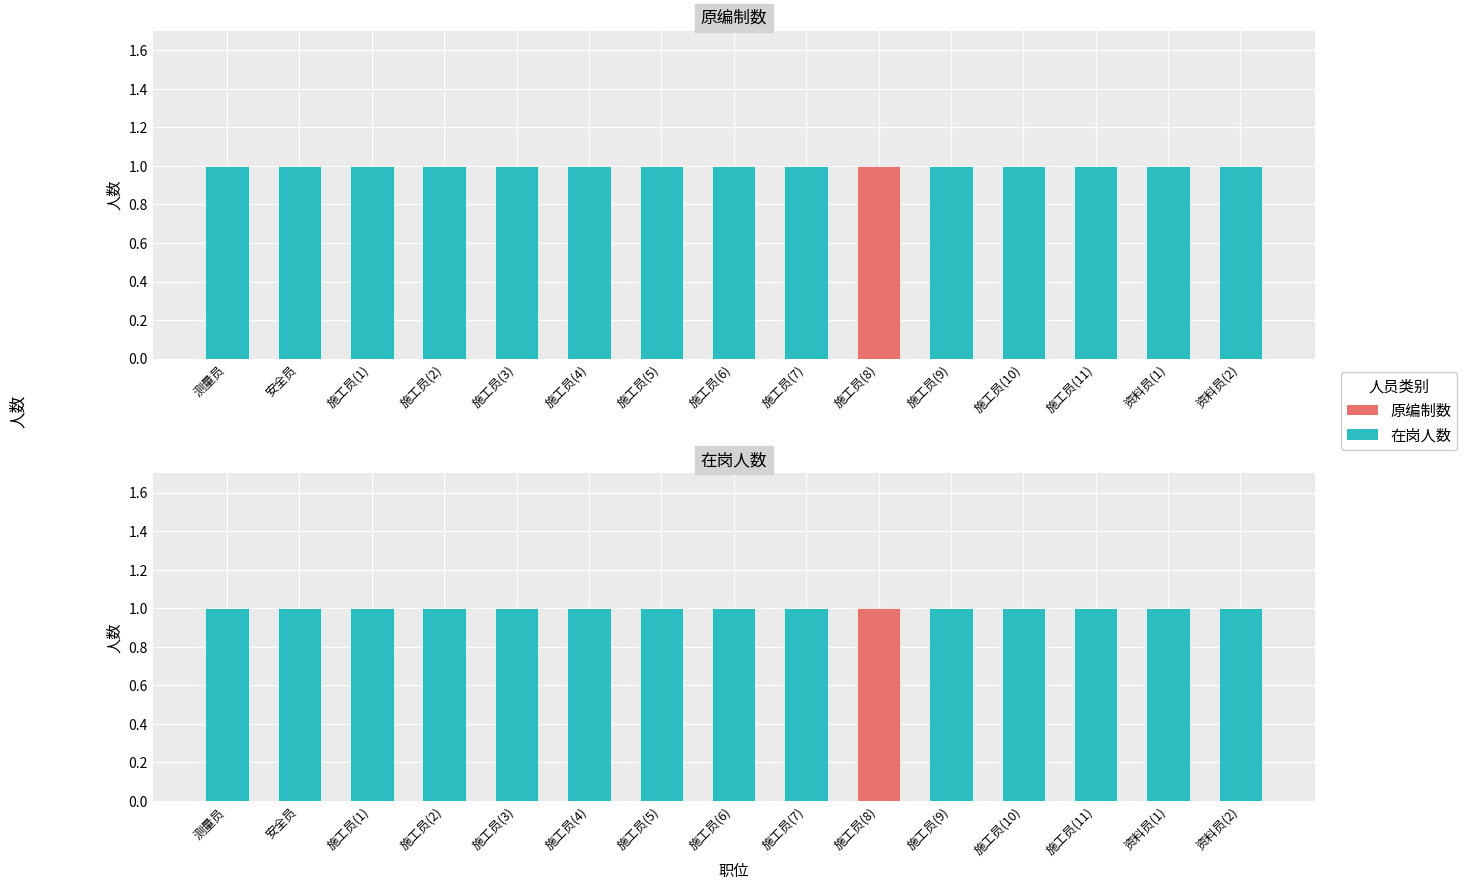

How many distinct data groups are displayed?

2